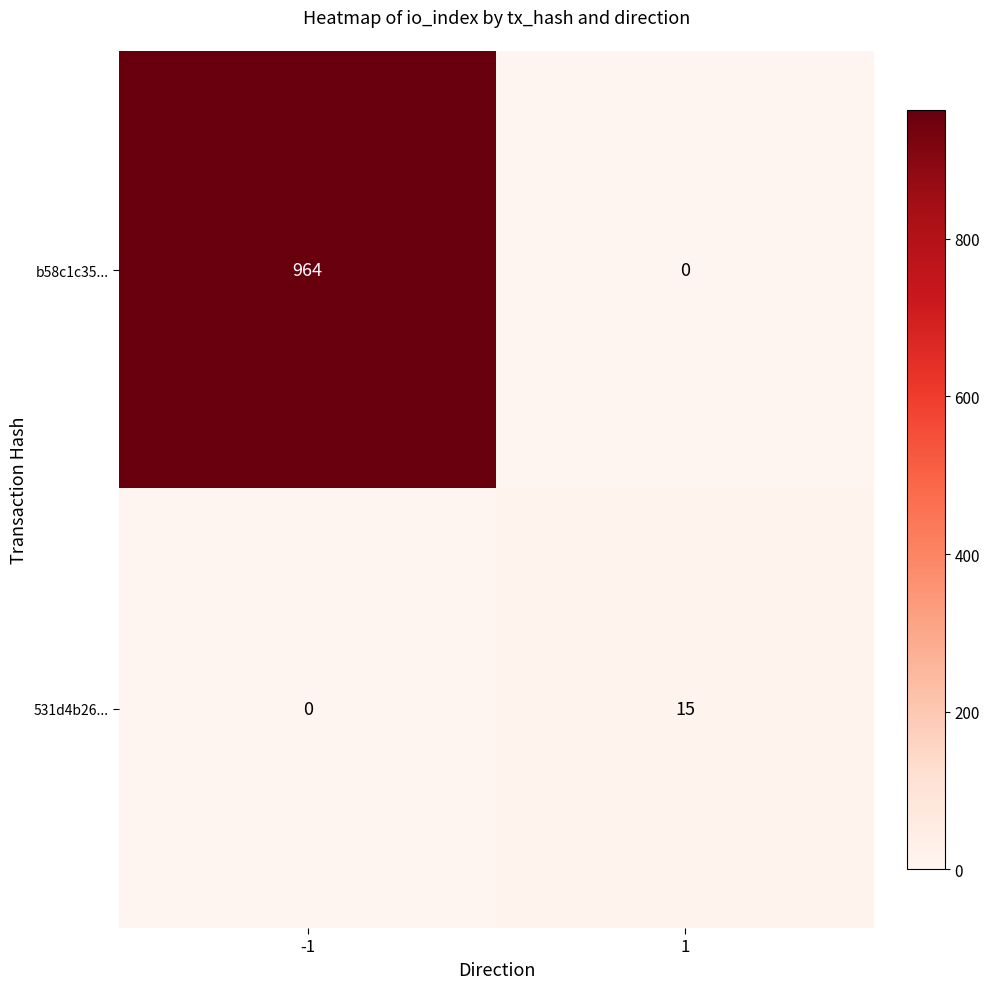

Which series has the largest total across all categories?

b58c1c35...